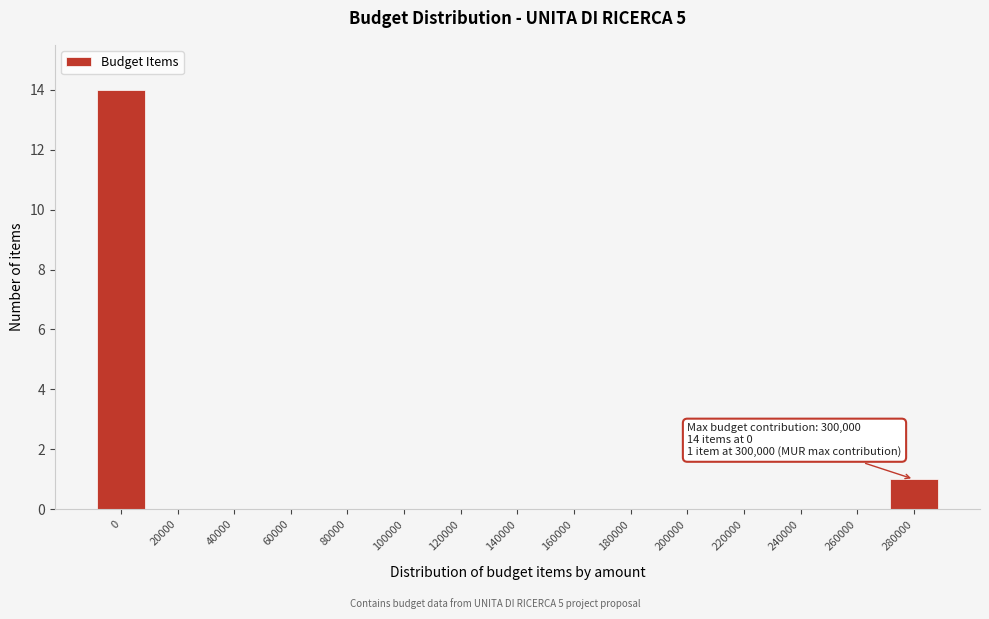

Reading left to right, what are all the values shown in this chart?

0=14	20000=0	40000=0	60000=0	80000=0	100000=0	120000=0	140000=0	160000=0	180000=0	200000=0	220000=0	240000=0	260000=0	280000=1